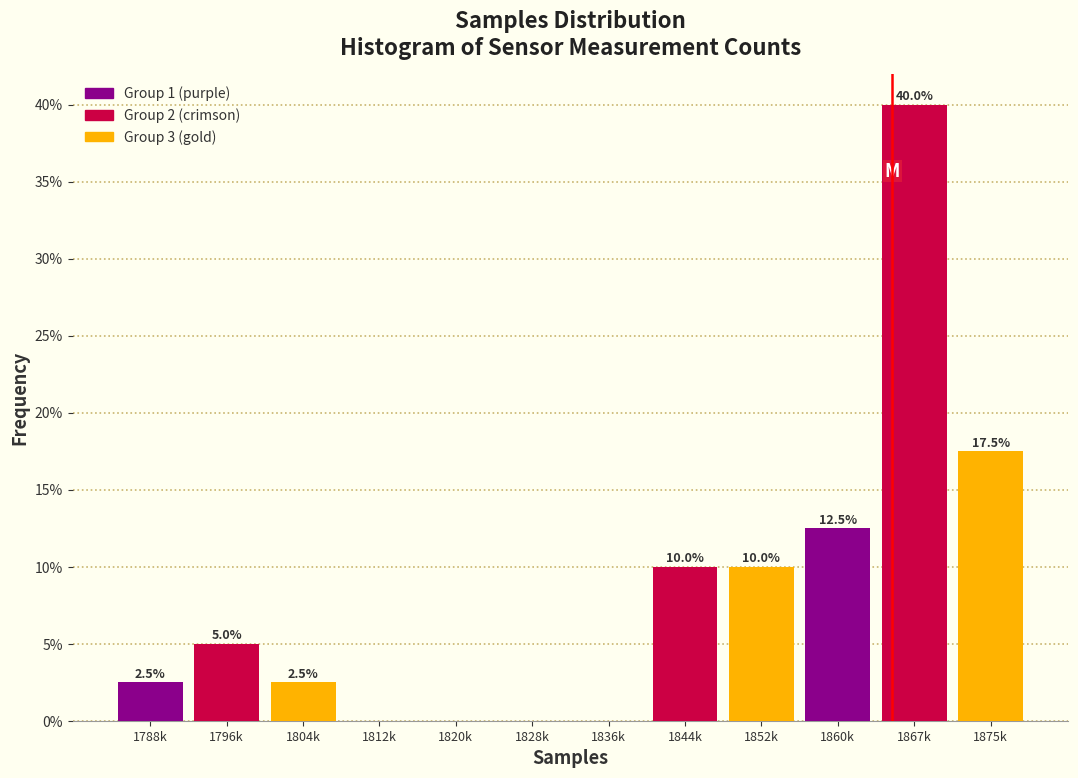

Reading right to left, transcribe all the data shown in this chart.

1875k=17.5	1867k=40.0	1860k=12.5	1852k=10.0	1844k=10.0	1836k=0.0	1828k=0.0	1820k=0.0	1812k=0.0	1804k=2.5	1796k=5.0	1788k=2.5